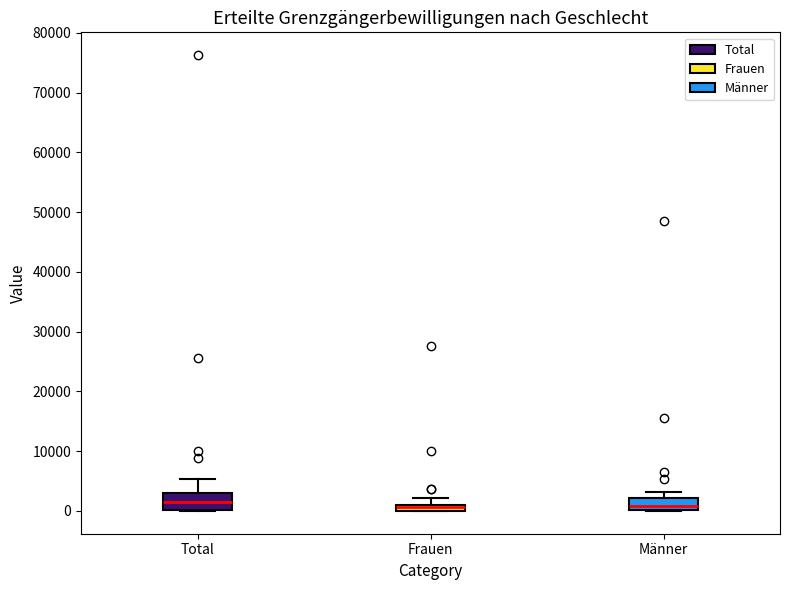

Where does the upper whisker of the box for Total end on the y-axis? The values are not printed on the chart, so give them approximately, as read against the axis.

5000